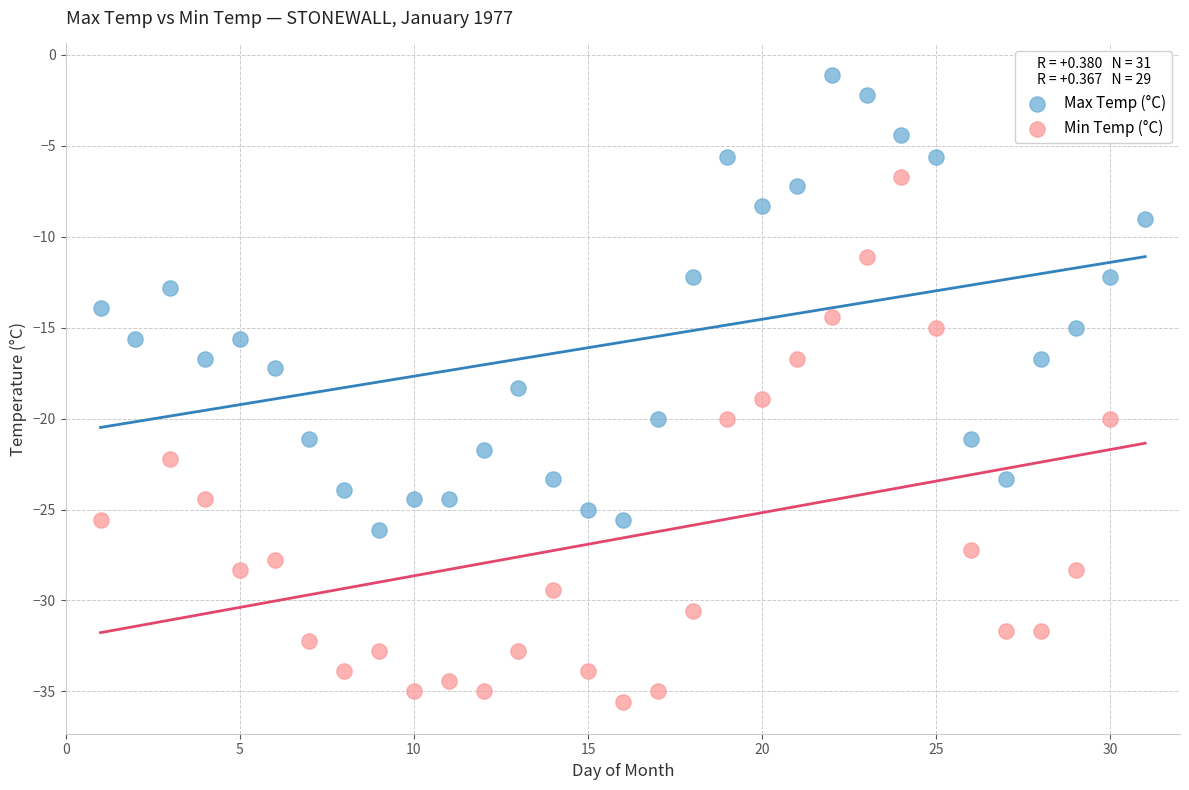

Which series has the largest Y range (max minus min)?

Min Temp (°C)